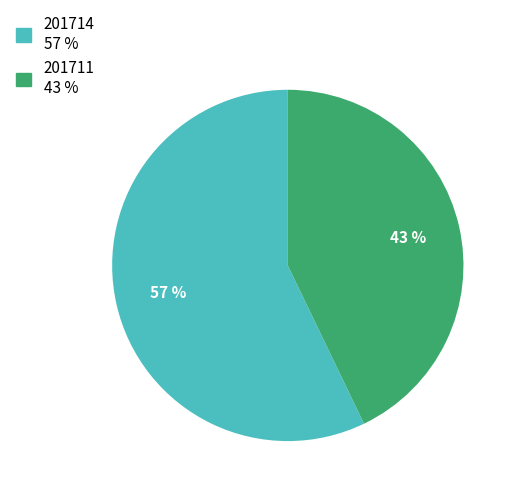

What is the largest slice in the pie chart?

201714